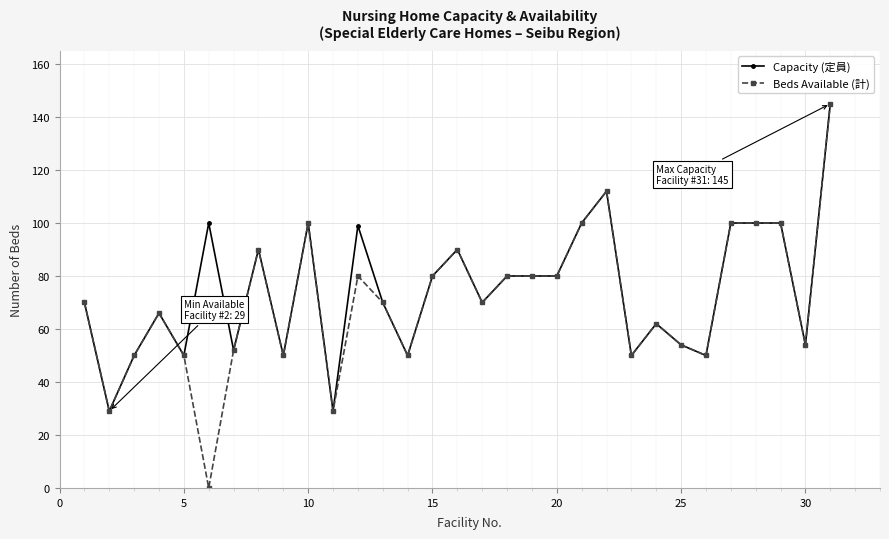

Which series has the widest spread of values?

Beds Available (計)